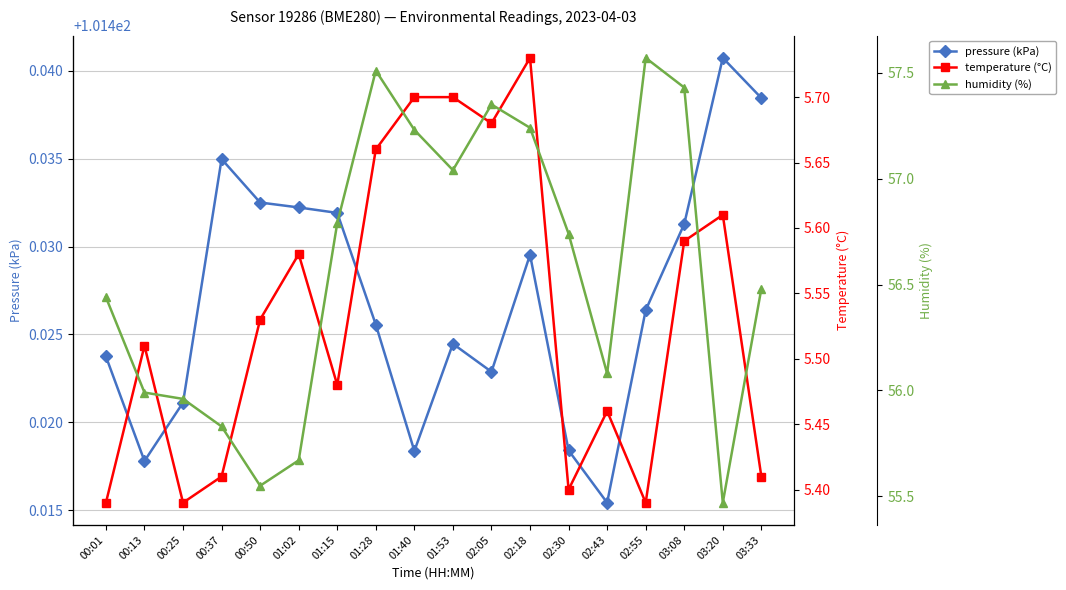

Reading left to right, transcribe all the data shown in this chart.

pressure (kPa): 00:01=101.4	00:13=101.4	00:25=101.4	00:37=101.4	00:50=101.4	01:02=101.4	01:15=101.4	01:28=101.4	01:40=101.4	01:53=101.4	02:05=101.4	02:18=101.4	02:30=101.4	02:43=101.4	02:55=101.4	03:08=101.4	03:20=101.4	03:33=101.4
temperature (°C): 00:01=5.4	00:13=5.5	00:25=5.4	00:37=5.4	00:50=5.5	01:02=5.6	01:15=5.5	01:28=5.7	01:40=5.7	01:53=5.7	02:05=5.7	02:18=5.7	02:30=5.4	02:43=5.5	02:55=5.4	03:08=5.6	03:20=5.6	03:33=5.4
humidity (%): 00:01=56.4	00:13=56.0	00:25=56.0	00:37=55.8	00:50=55.5	01:02=55.7	01:15=56.8	01:28=57.5	01:40=57.2	01:53=57.0	02:05=57.4	02:18=57.2	02:30=56.7	02:43=56.1	02:55=57.6	03:08=57.4	03:20=55.5	03:33=56.5